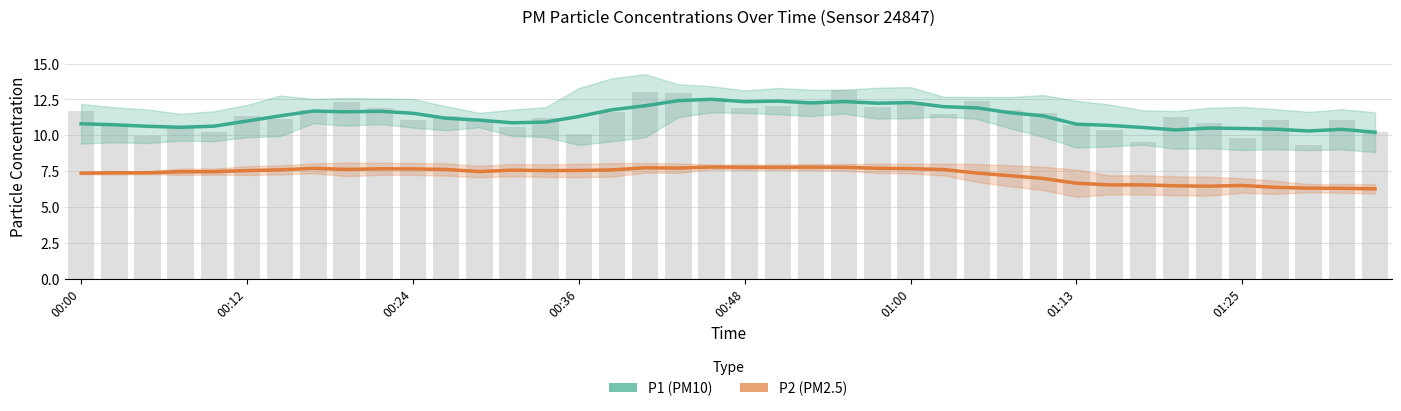

The value of P1 at 34 is 13.9. True or false?

False